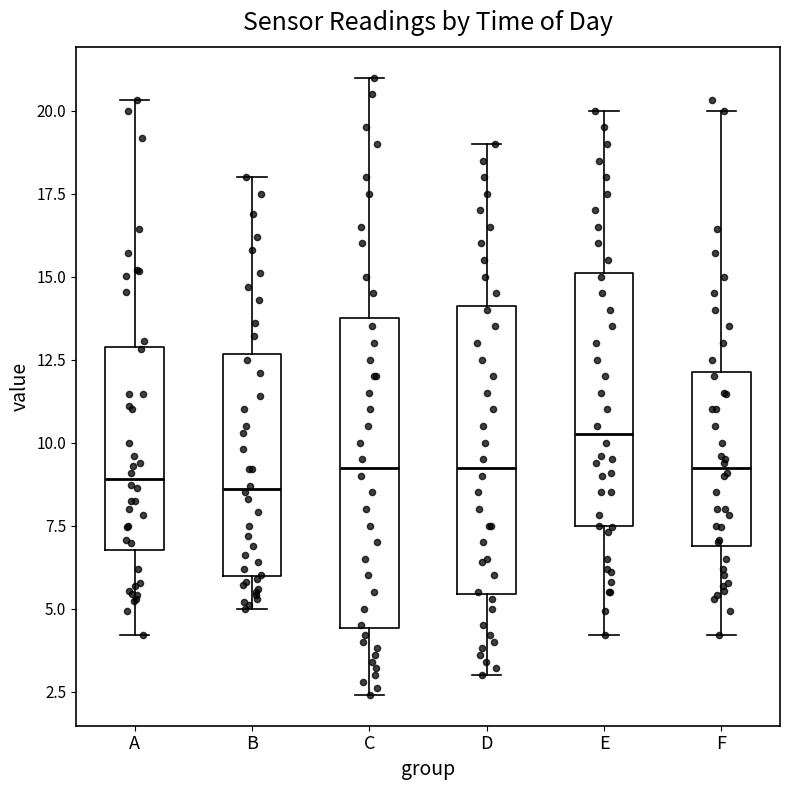

Reading left to right, transcribe this box plot: for each box, give where its median line is, the range the box spans, and where its two whiskers end, as read against the y-axis. The values are not printed on the chart, so give them approximately, as read against the axis.

A: median 9.0, box 7.0 to 13.0, whiskers 4.0 to 20.5
B: median 8.5, box 6.0 to 12.5, whiskers 5.0 to 18.0
C: median 9.5, box 4.5 to 14.0, whiskers 2.5 to 21.0
D: median 9.5, box 5.5 to 14.0, whiskers 3.0 to 19.0
E: median 10.5, box 7.5 to 15.0, whiskers 4.0 to 20.0
F: median 9.0, box 7.0 to 12.0, whiskers 4.0 to 20.0